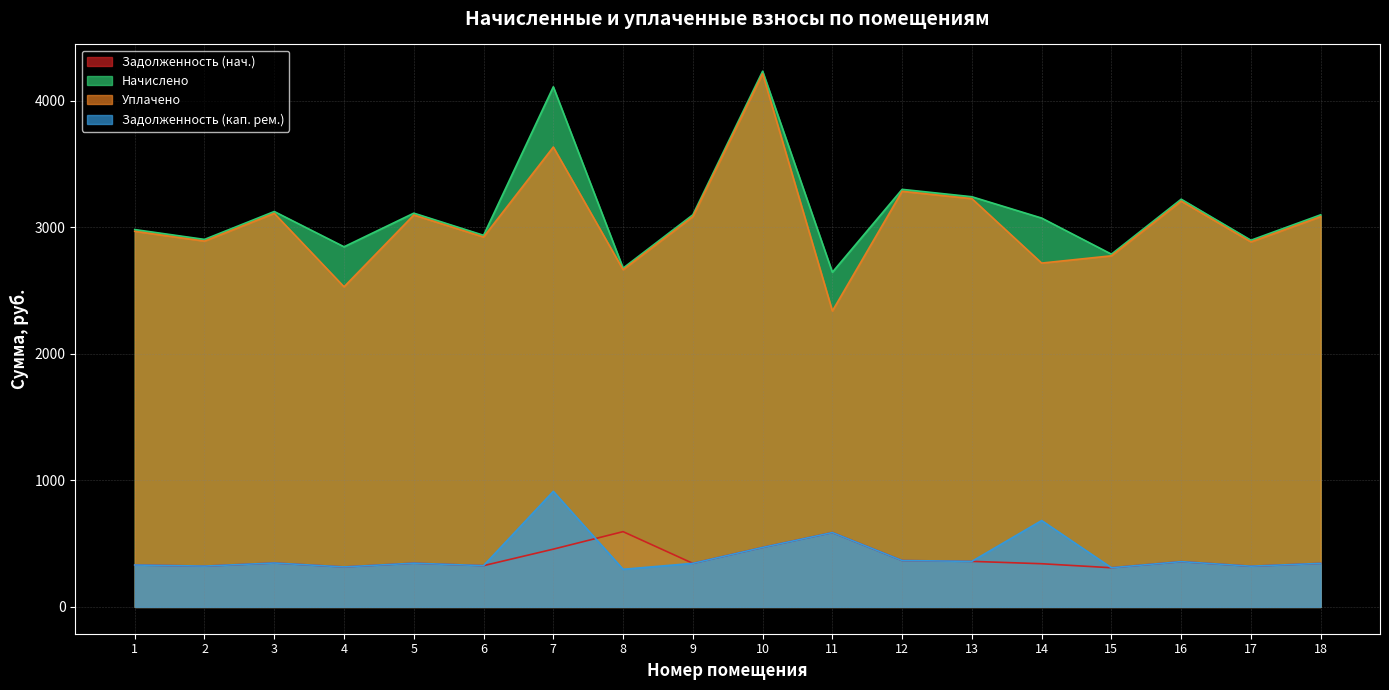

At which label is uplacheno closest to 3274?

12